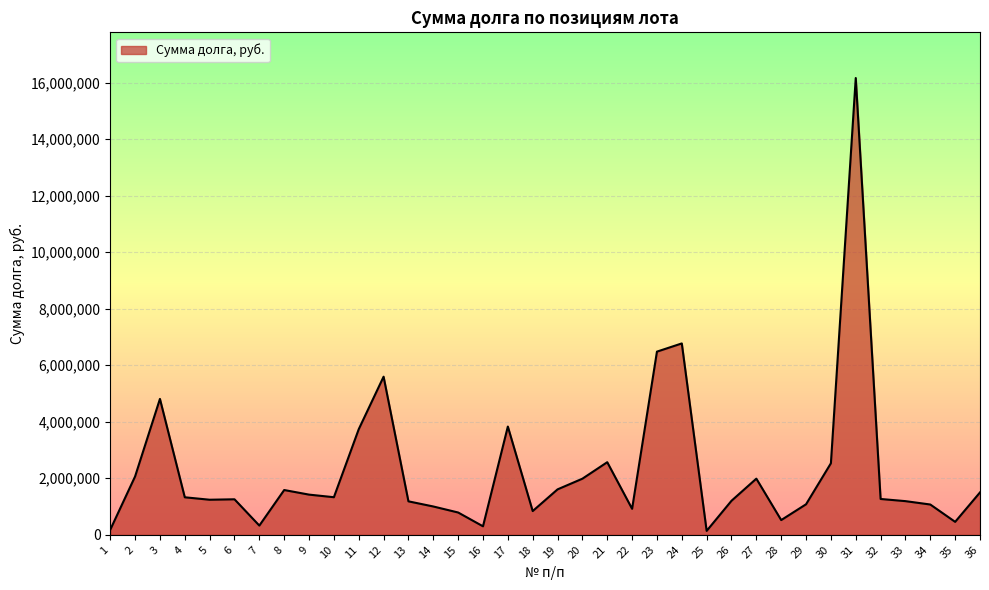

What is the sum of all values?

82256779.3